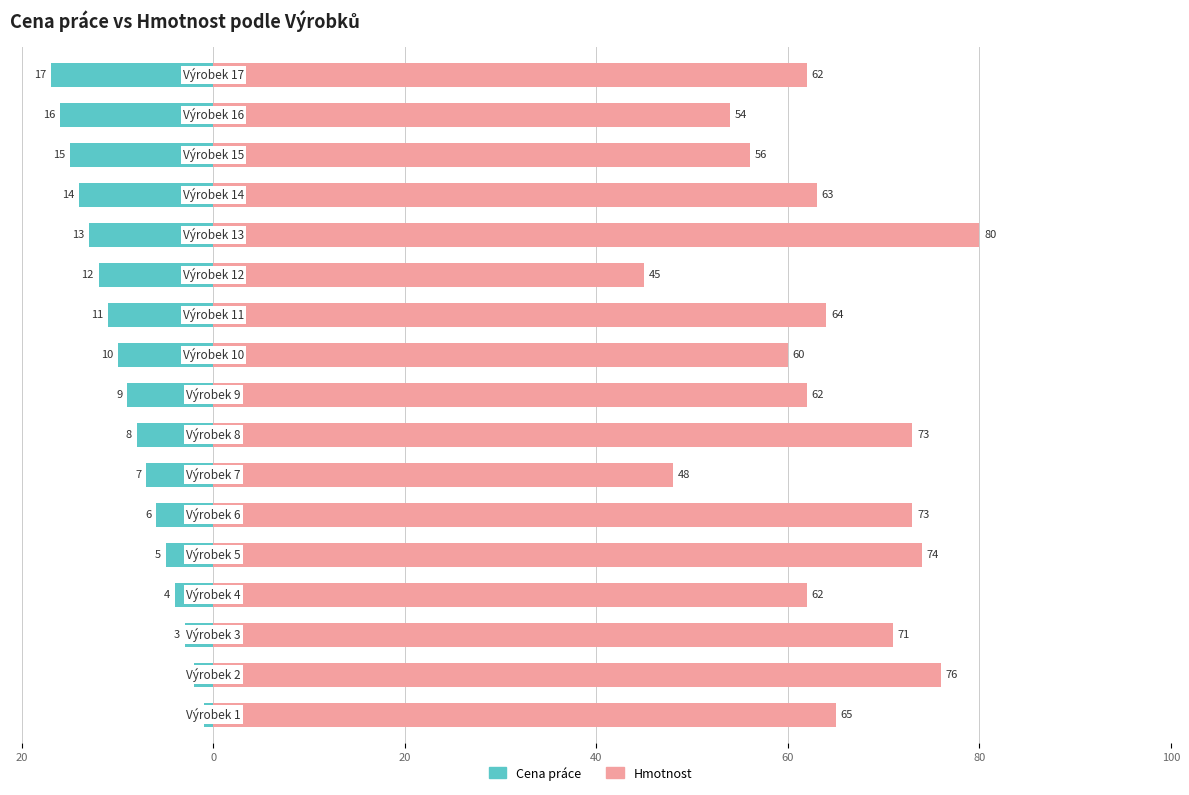

The value of Cena práce at 8 is -13. True or false?

False